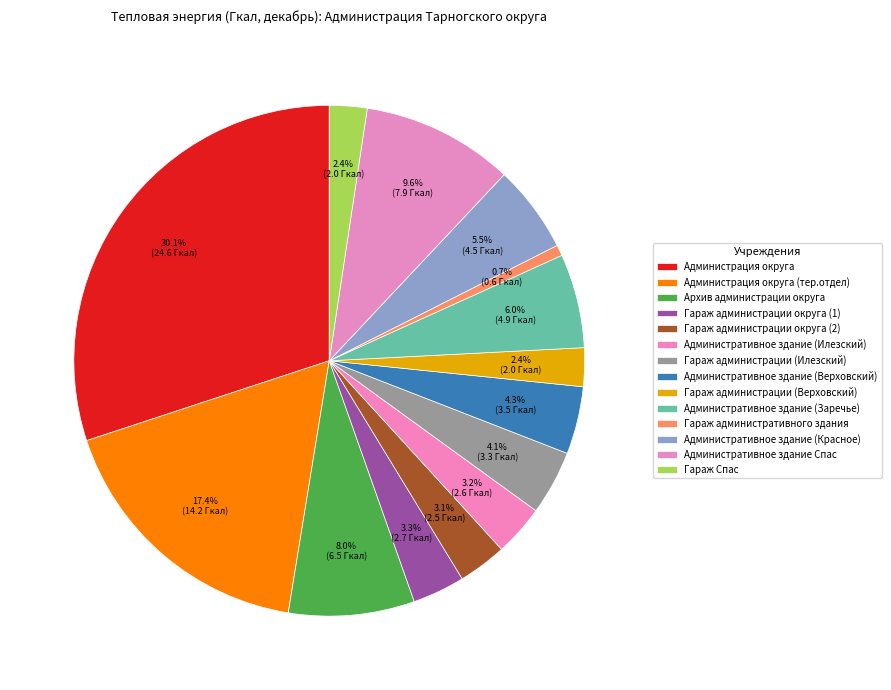

How many slices are in this pie chart?

14